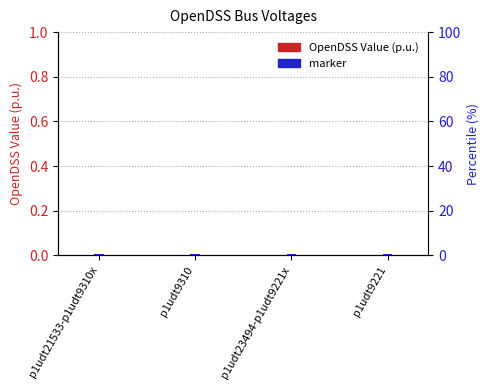

Is the value of OpenDSS Value (p.u.) at p1udt23494-p1udt9221x greater than the value of marker at p1udt9221?

No